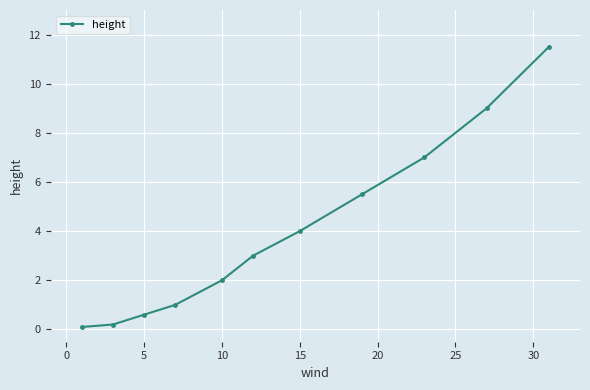

Count the number of data series in this chart.

1